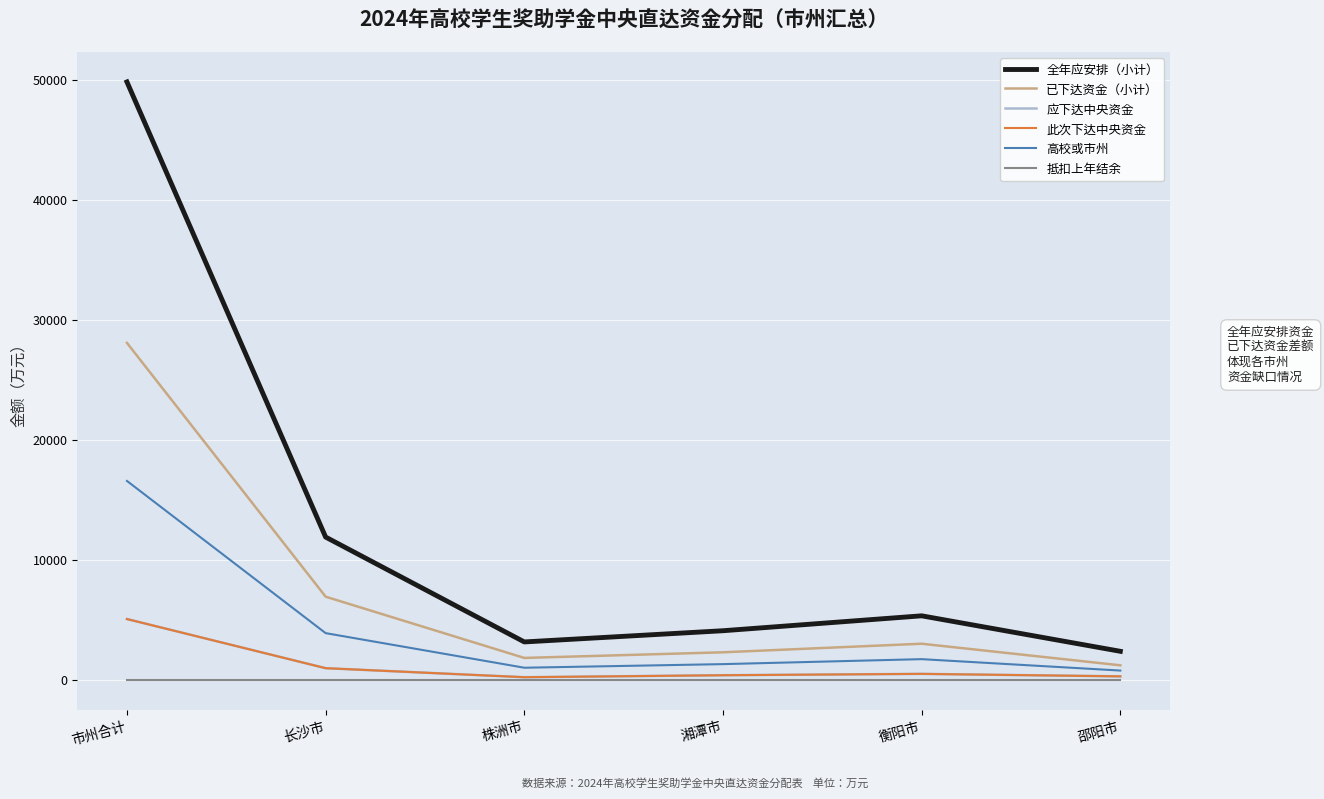

Is the value of 此次下达中央资金 at 湘潭市 greater than the value of 抵扣上年结余 at 邵阳市?

Yes